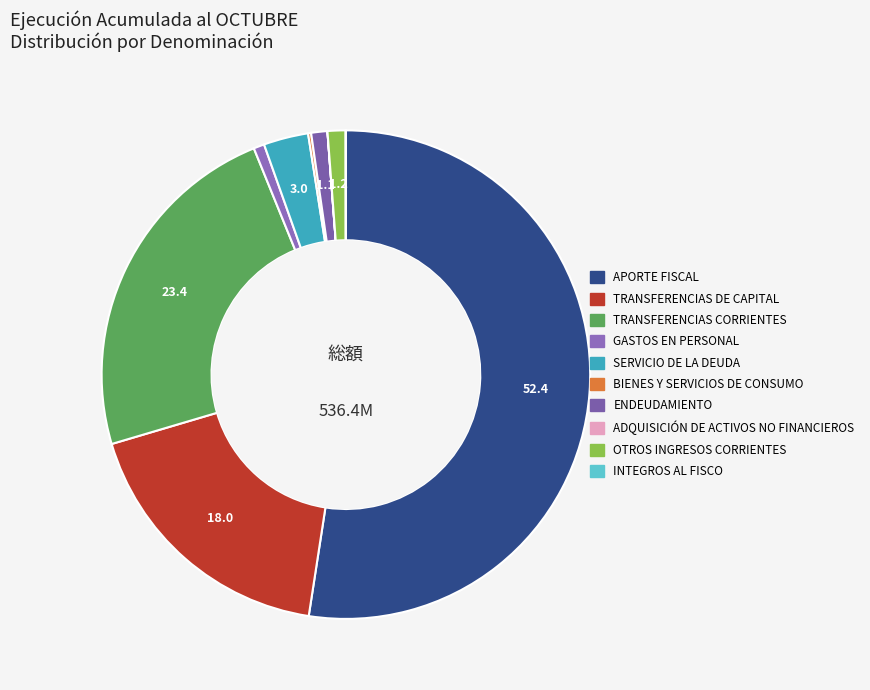

How much of the chart is everything except TRANSFERENCIAS DE CAPITAL?

82.0%